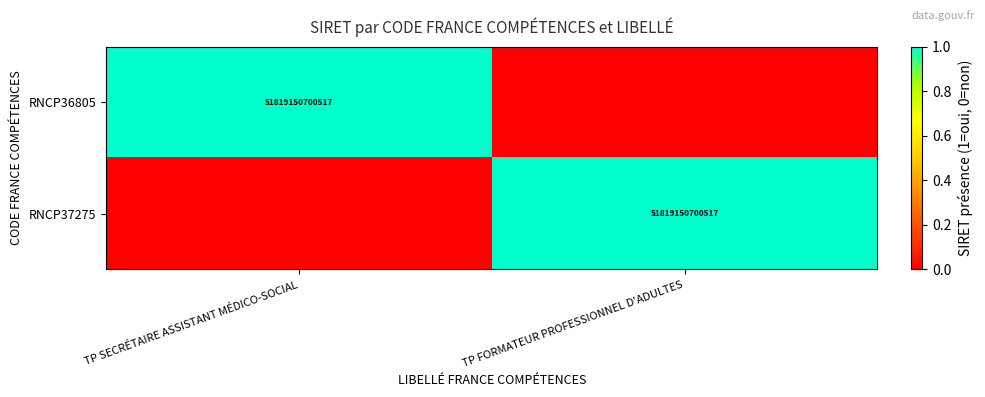

What is the difference between the highest and lowest values at TP FORMATEUR PROFESSIONNEL D'ADULTES?

1